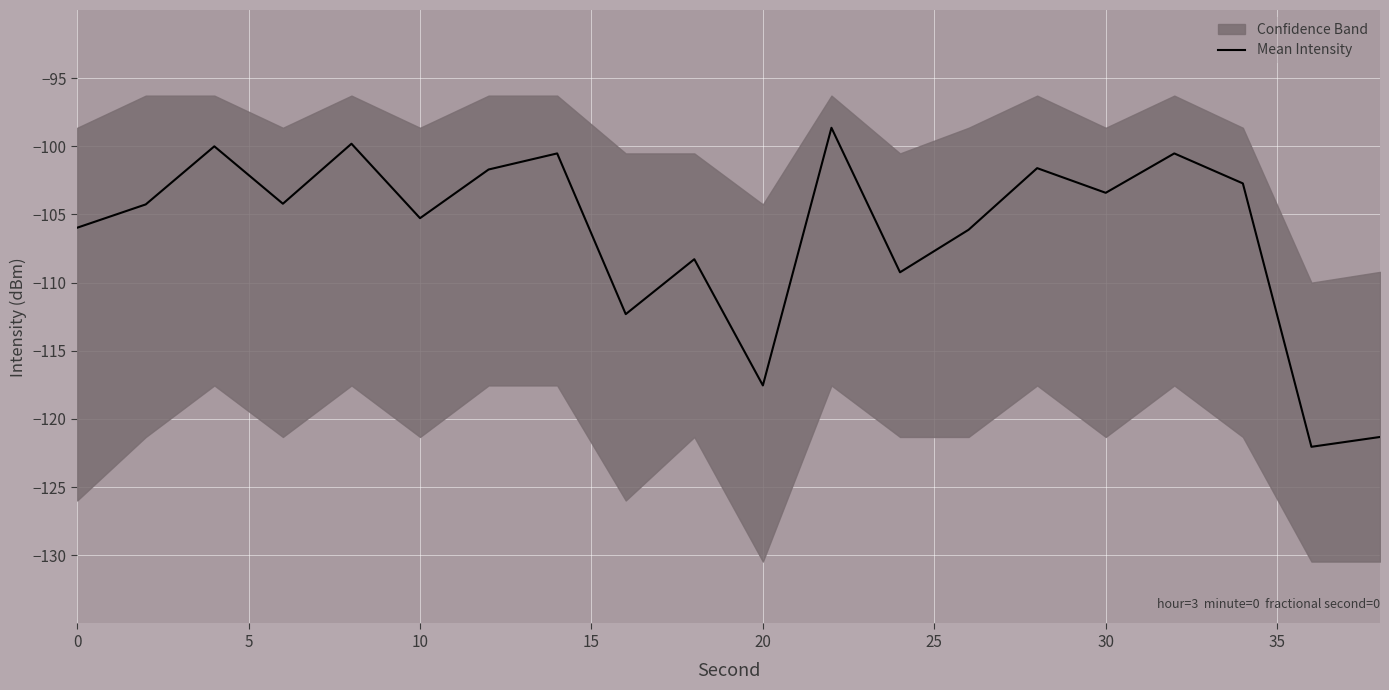

How many interior local valleys (lower than both neighbors) does the data have?

7